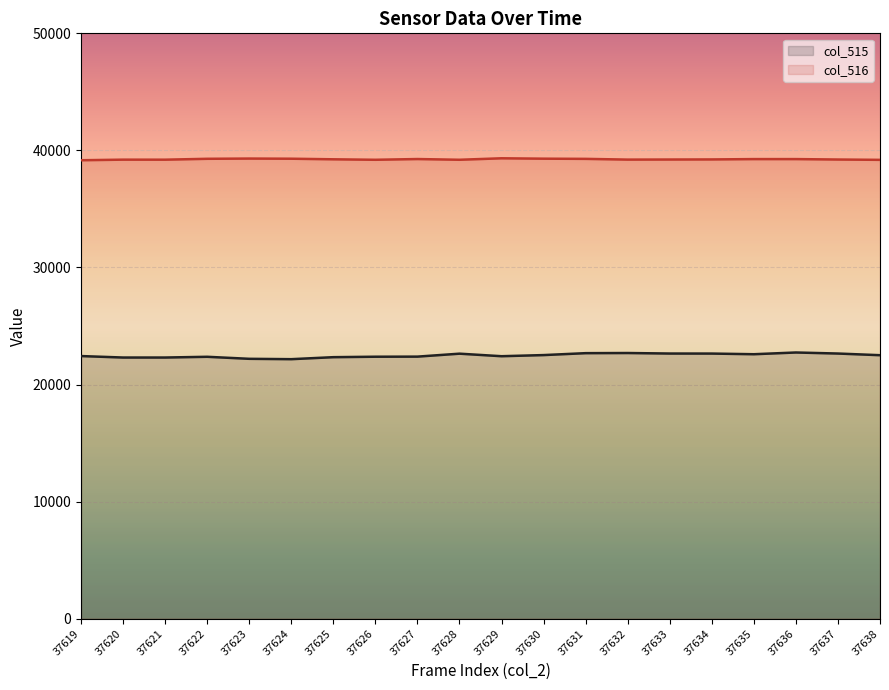

Reading left to right, list all the values displayed in this chart.

col_515: 22435	22310	22310	22373	22200	22169	22340	22379	22387	22639	22422	22519	22683	22695	22651	22648	22592	22740	22651	22509
col_516: 39161	39211	39208	39284	39304	39291	39241	39200	39263	39201	39327	39294	39278	39215	39222	39230	39259	39259	39222	39194